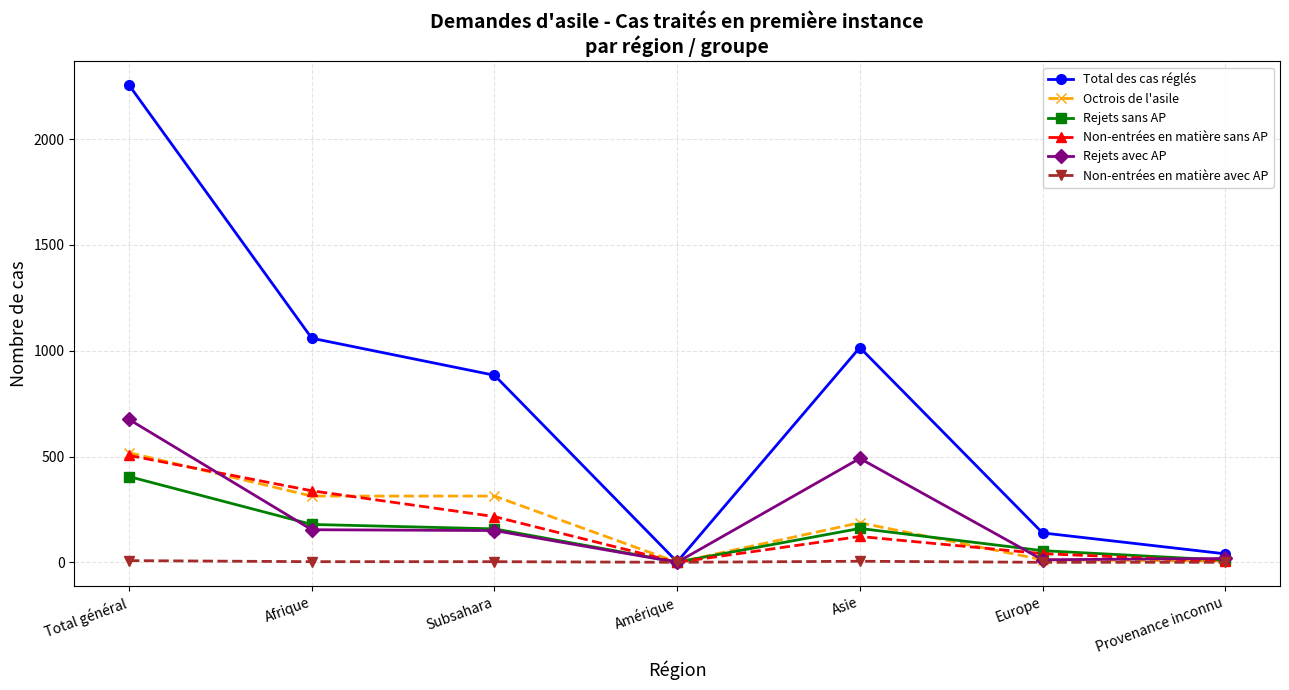

Is the value of Rejets sans AP at Provenance inconnu greater than the value of Total des cas réglés at Subsahara?

No